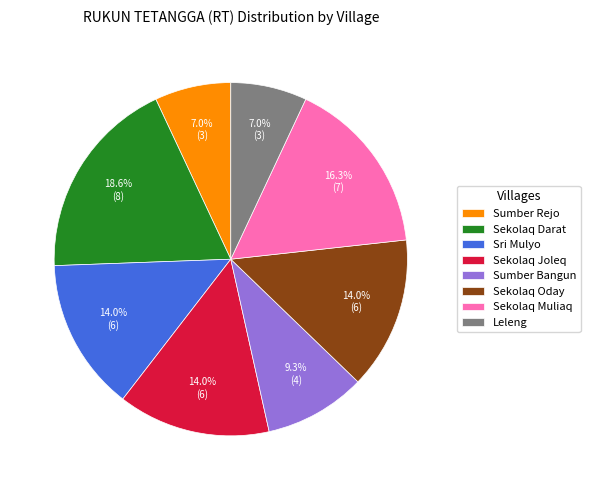

Does any single category account for the majority?

No